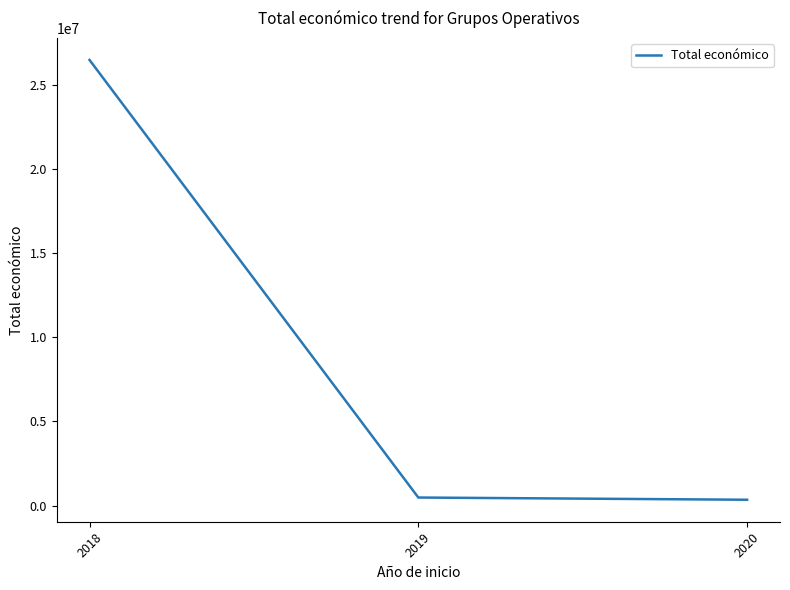

What is the maximum value shown in the chart?

26490169